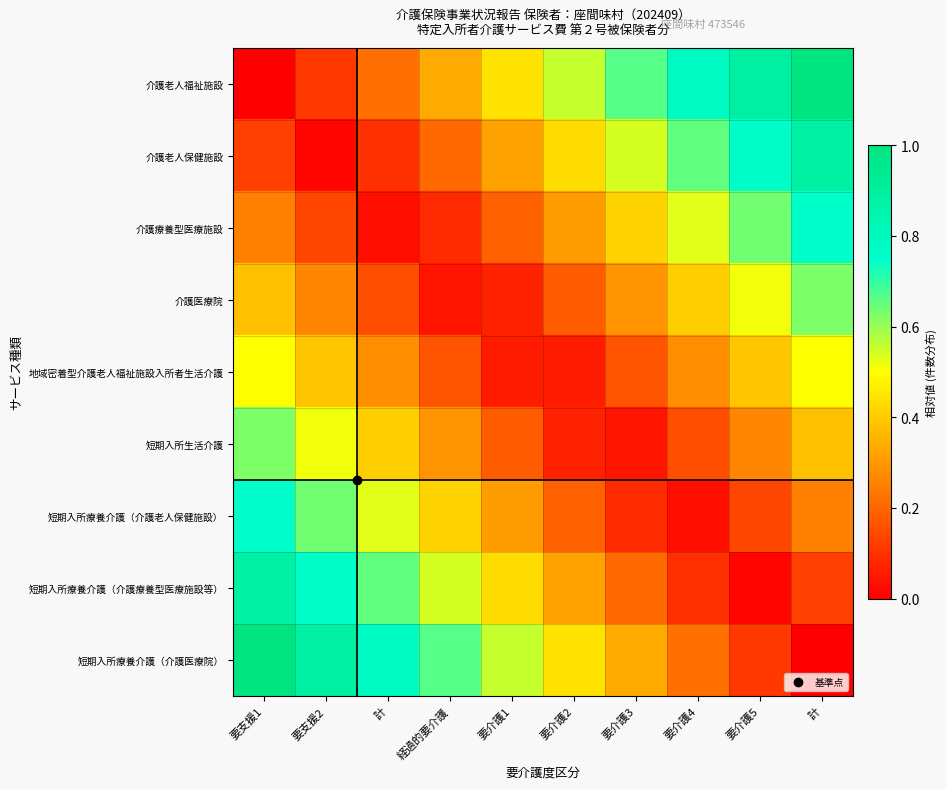

Rank the series by their maximum value, from lowest to highest.

地域密着型介護老人福祉施設入所者生活介護, 介護医療院, 短期入所生活介護, 介護療養型医療施設, 短期入所療養介護（介護老人保健施設）, 介護老人保健施設, 短期入所療養介護（介護療養型医療施設等）, 介護老人福祉施設, 短期入所療養介護（介護医療院）